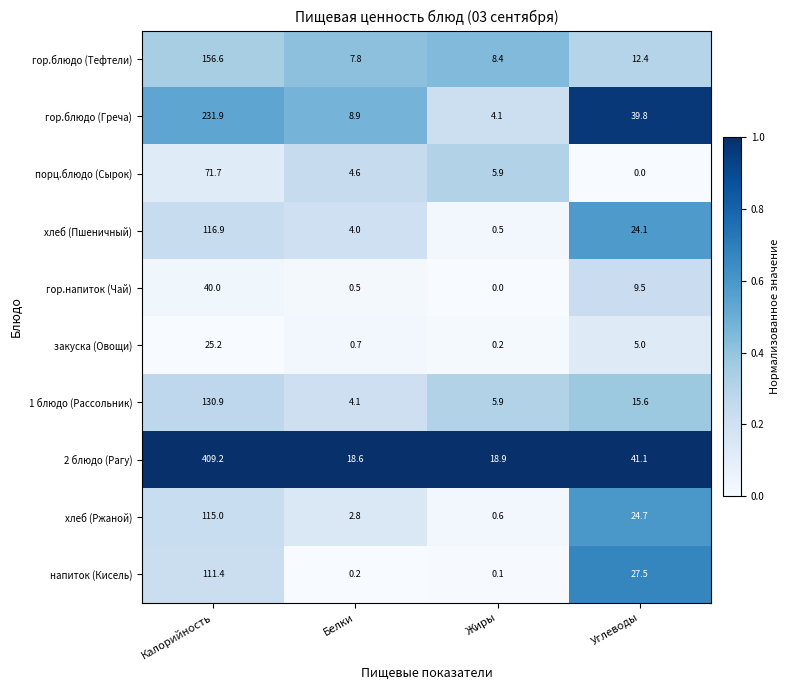

What is the difference between the highest and lowest values at Белки?

18.4